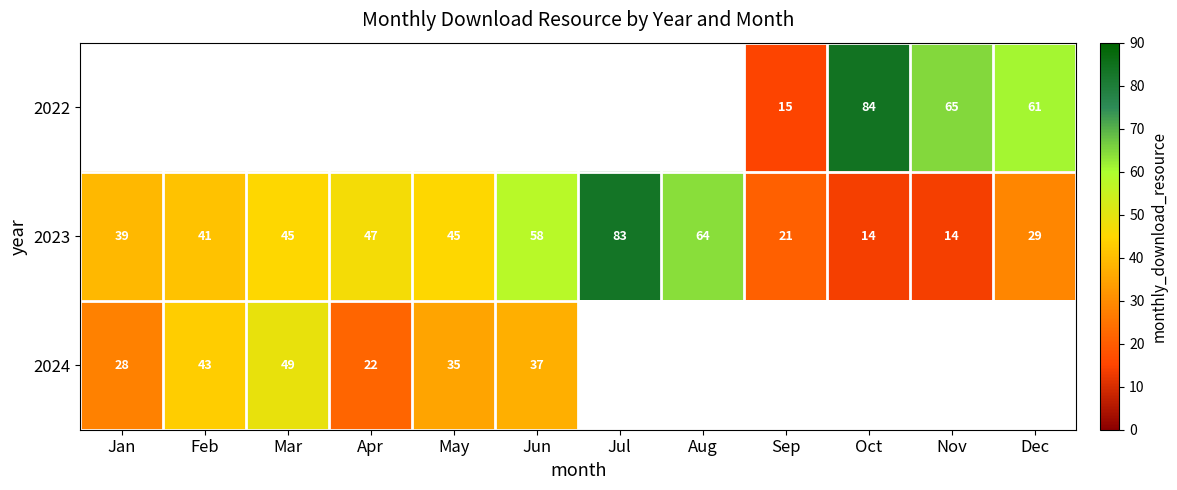

True or false: 2022 has a value of 61 at Dec.

True